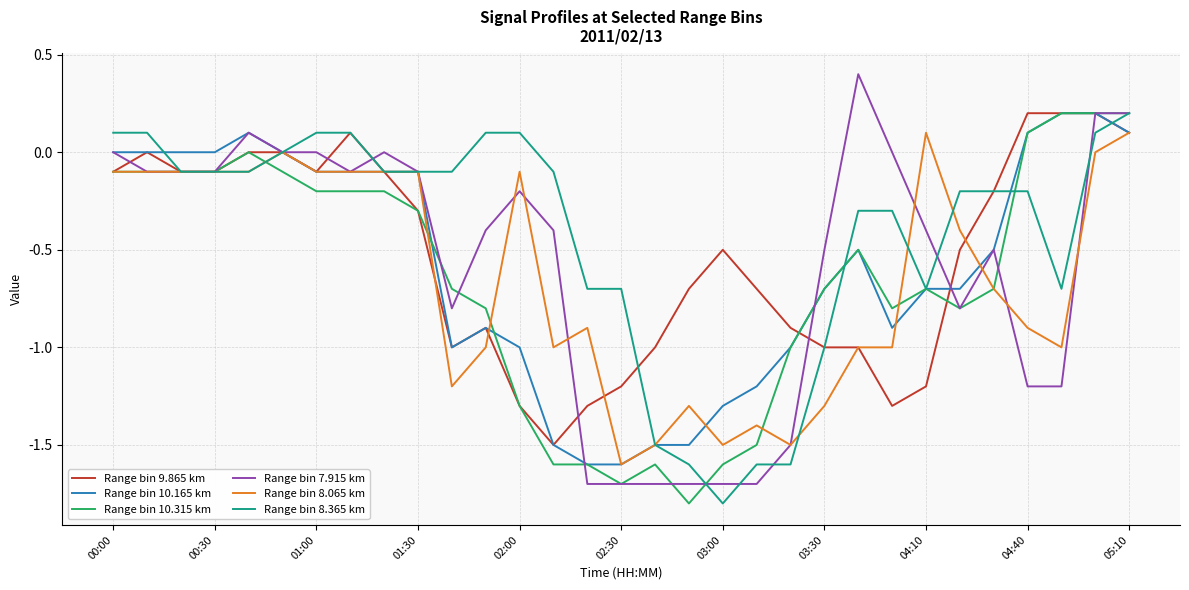

Which series has the largest range (max minus min)?

Range bin 7.915 km